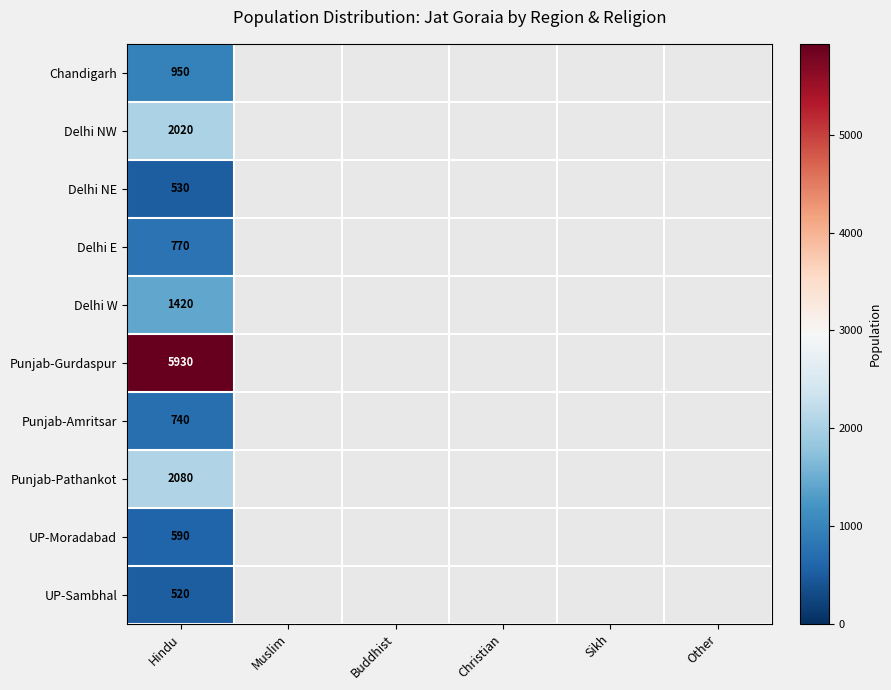

Is it true that Punjab-Pathankot equals 2080 at Hindu?

True